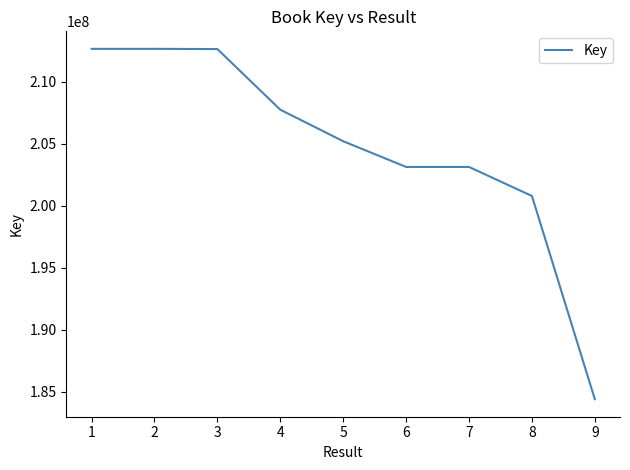

What is the greatest value displayed?

212651942